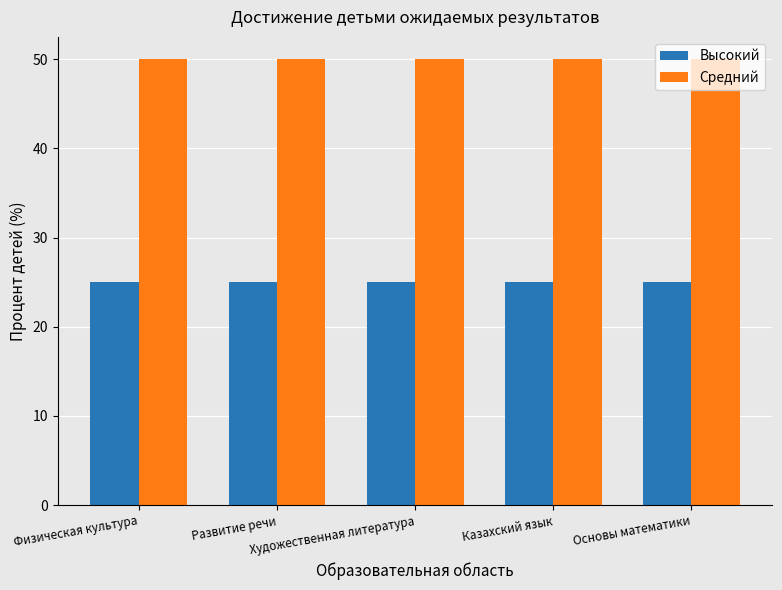

Reading left to right, what are all the values shown in this chart?

Высокий: 25	25	25	25	25
Средний: 50	50	50	50	50